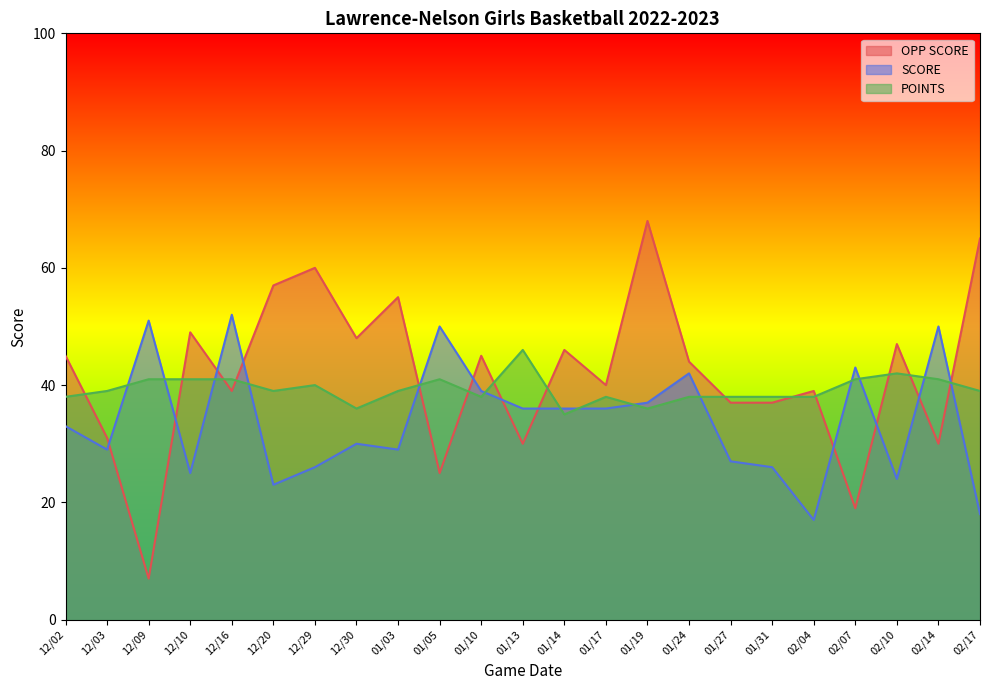

How many categories are shown in the chart?

23